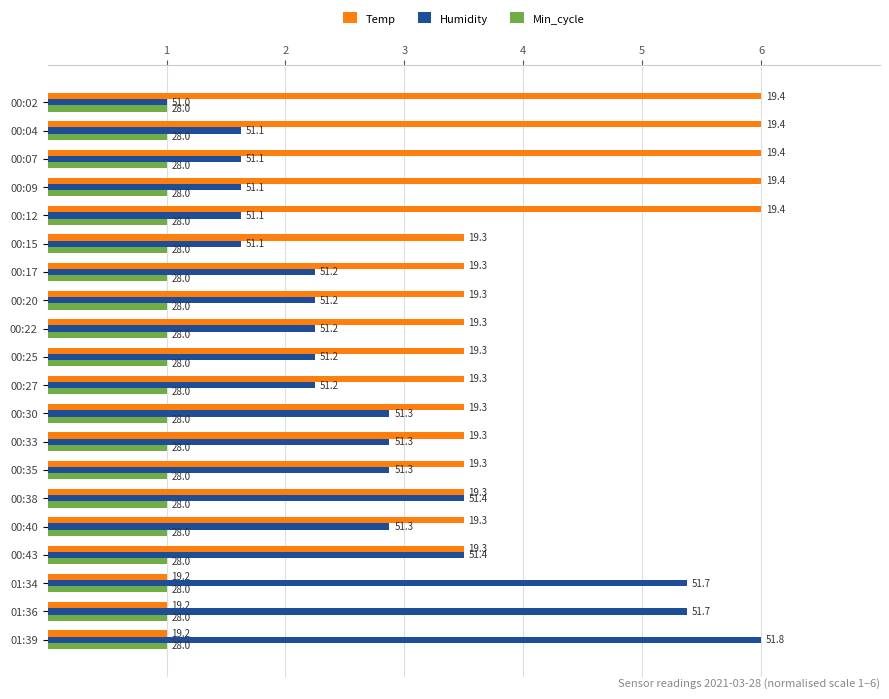

What are all the series names shown in the legend?

Temp, Humidity, Min_cycle